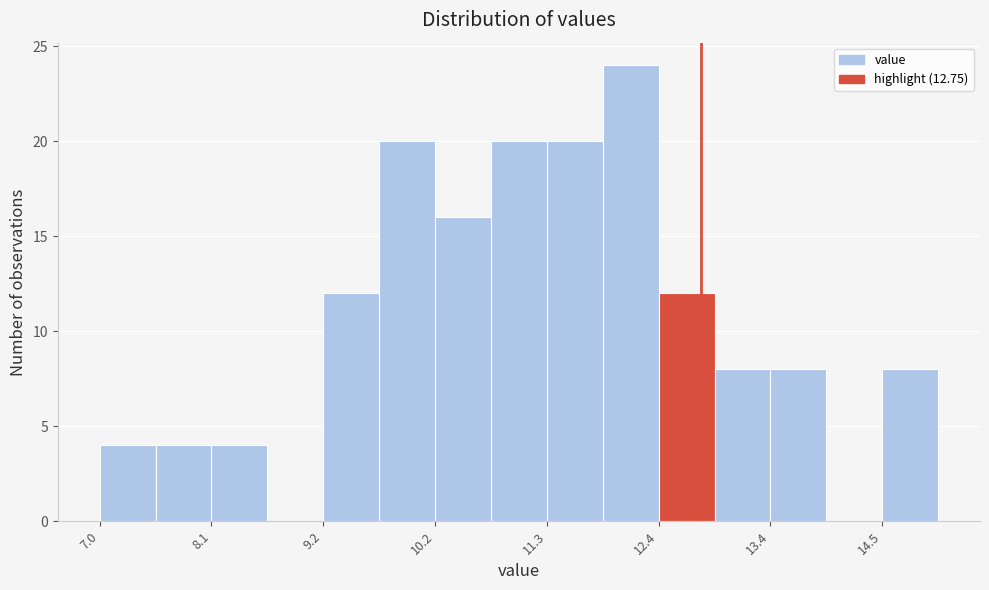

Read against the x-axis, roughly where is the centre of the tallest bar?

12.0